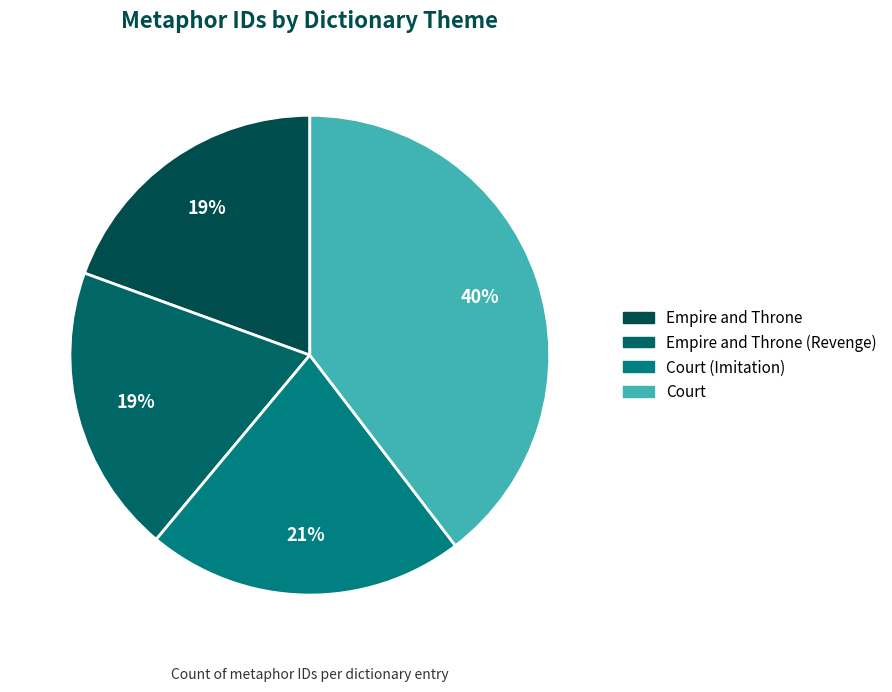

Between Empire and Throne (Revenge) and Court, which is larger?

Court